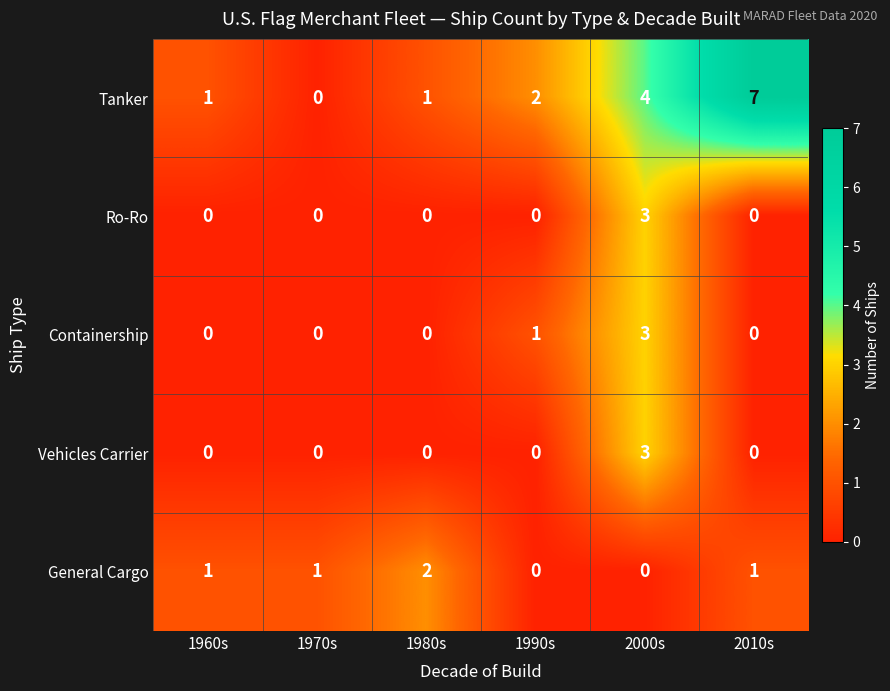

Is it true that Ro-Ro equals -2 at 2010s?

False